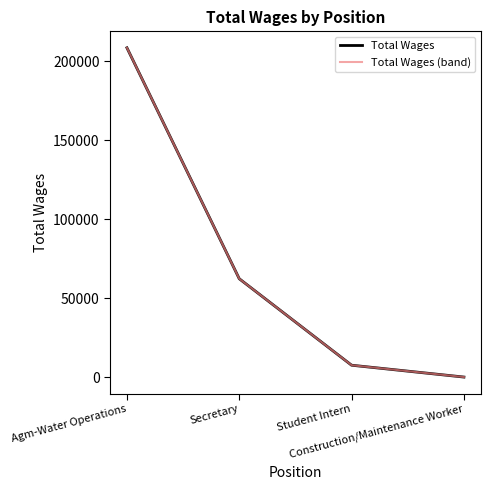

What is the difference between the second highest and second lowest values in the Total Wages (band) series?

54689